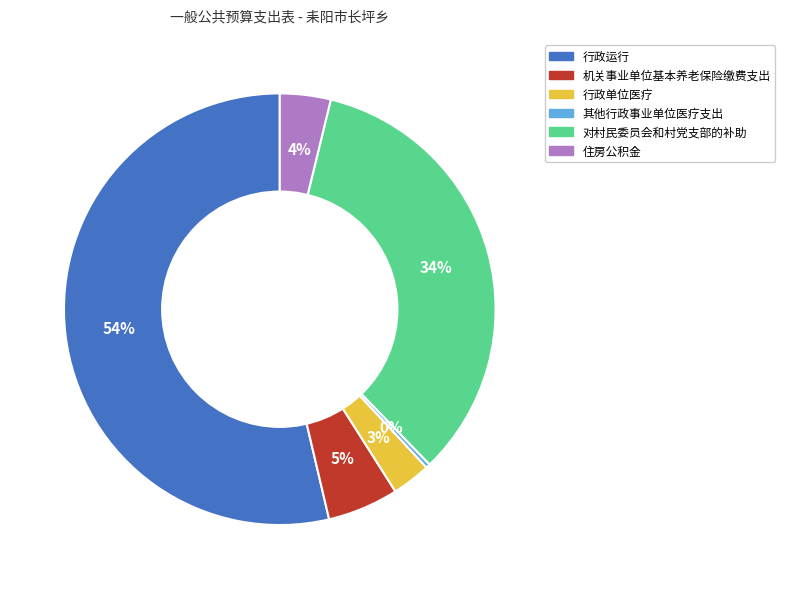

Rank the categories by value from lowest to highest.

其他行政事业单位医疗支出, 行政单位医疗, 住房公积金, 机关事业单位基本养老保险缴费支出, 对村民委员会和村党支部的补助, 行政运行